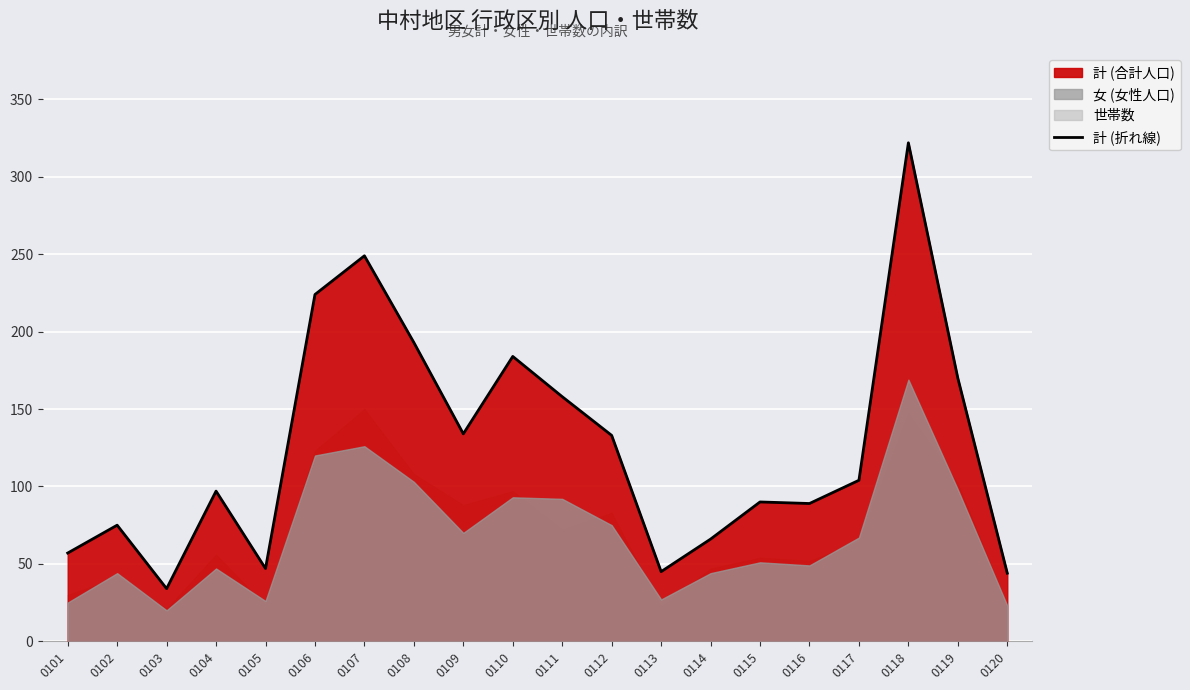

Count the number of values greater than 104.

9